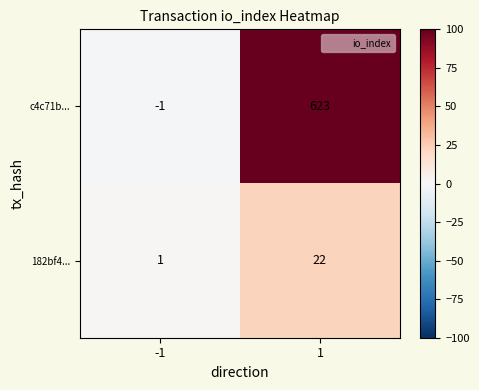

Is it true that 182bf4... equals 1 at -1?

True